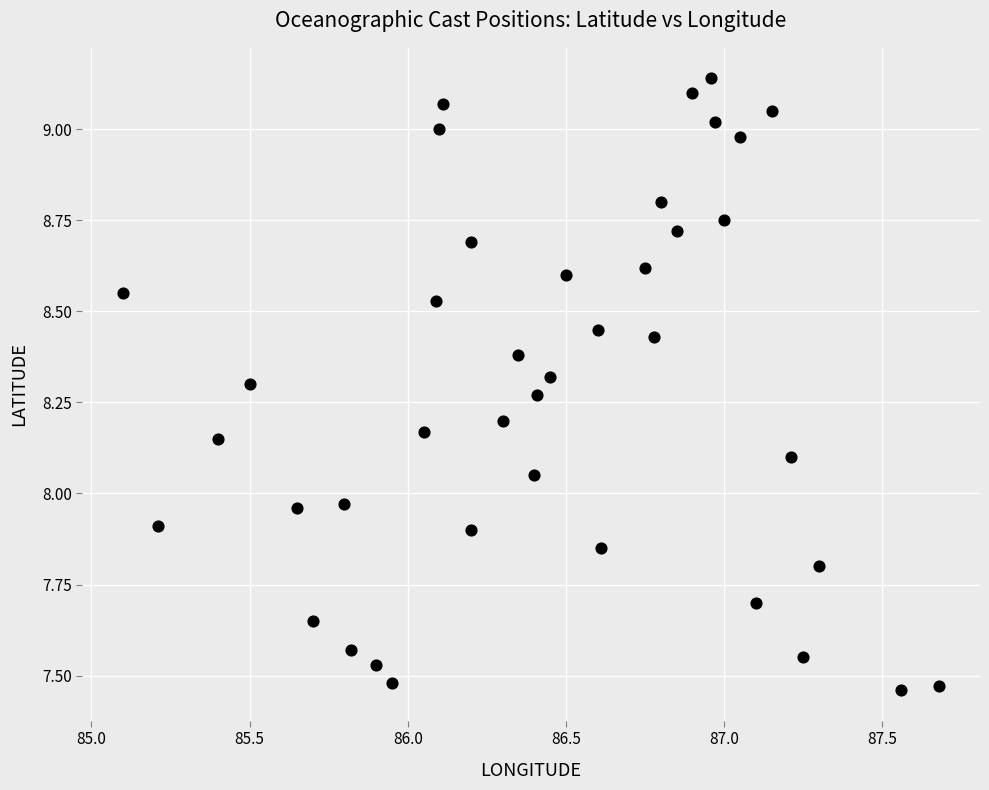

What is the range of X values (max minus min)?

2.6